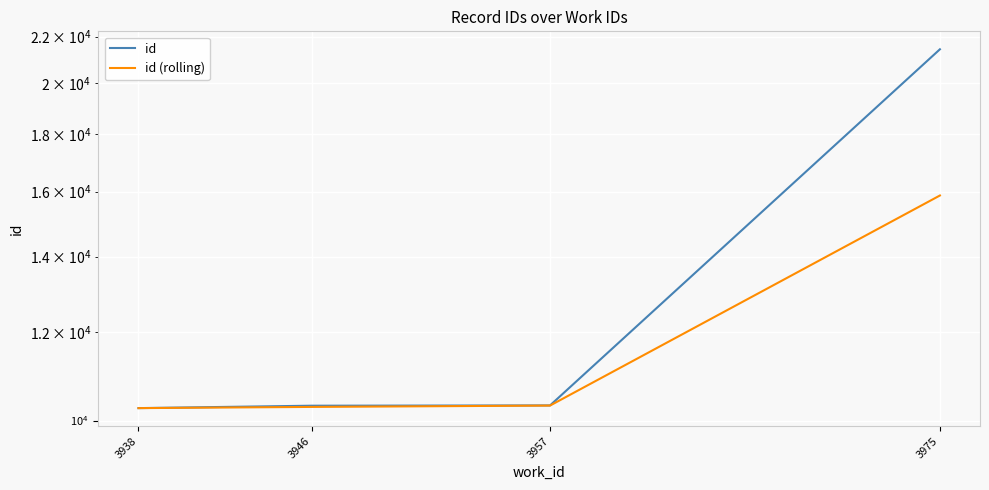

How many data points in id are above 10316?

1